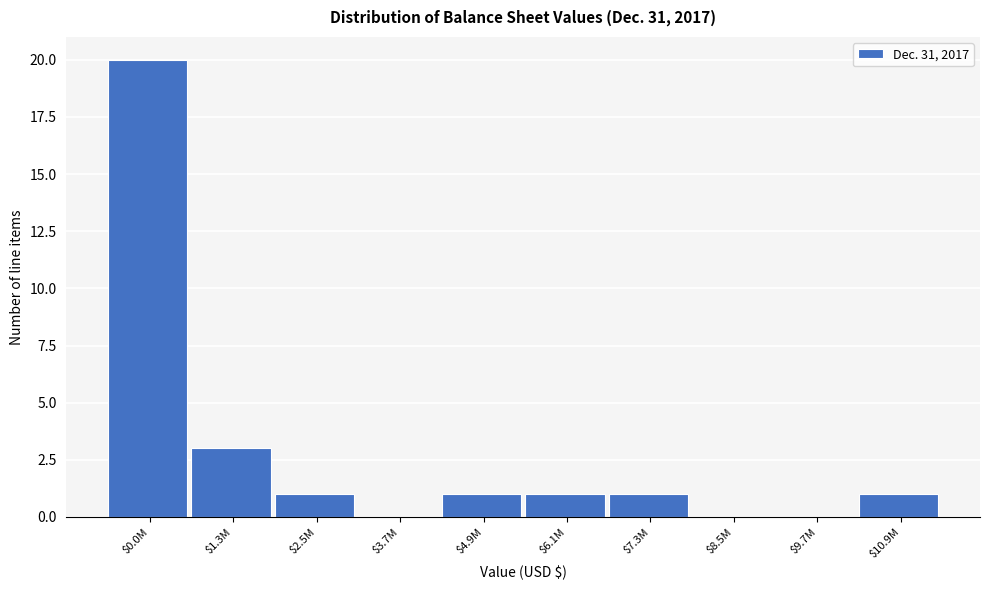

At which label is the value closest to 10?

$1.3M